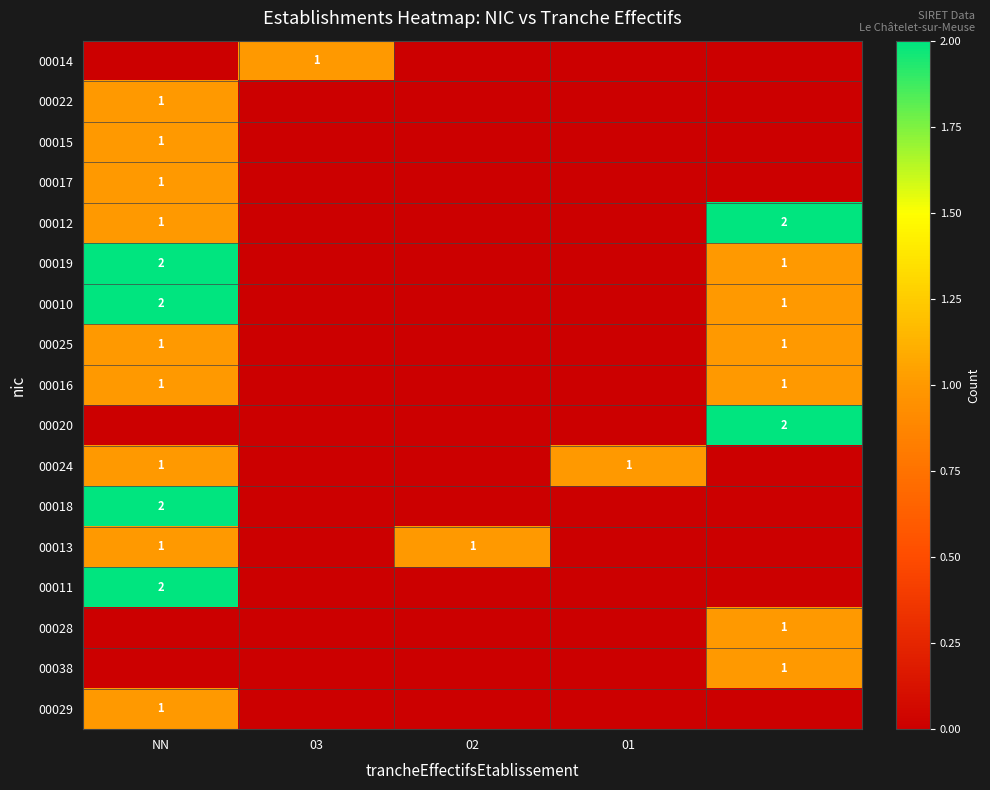

Is it true that 00022 equals 0 at NN?

False